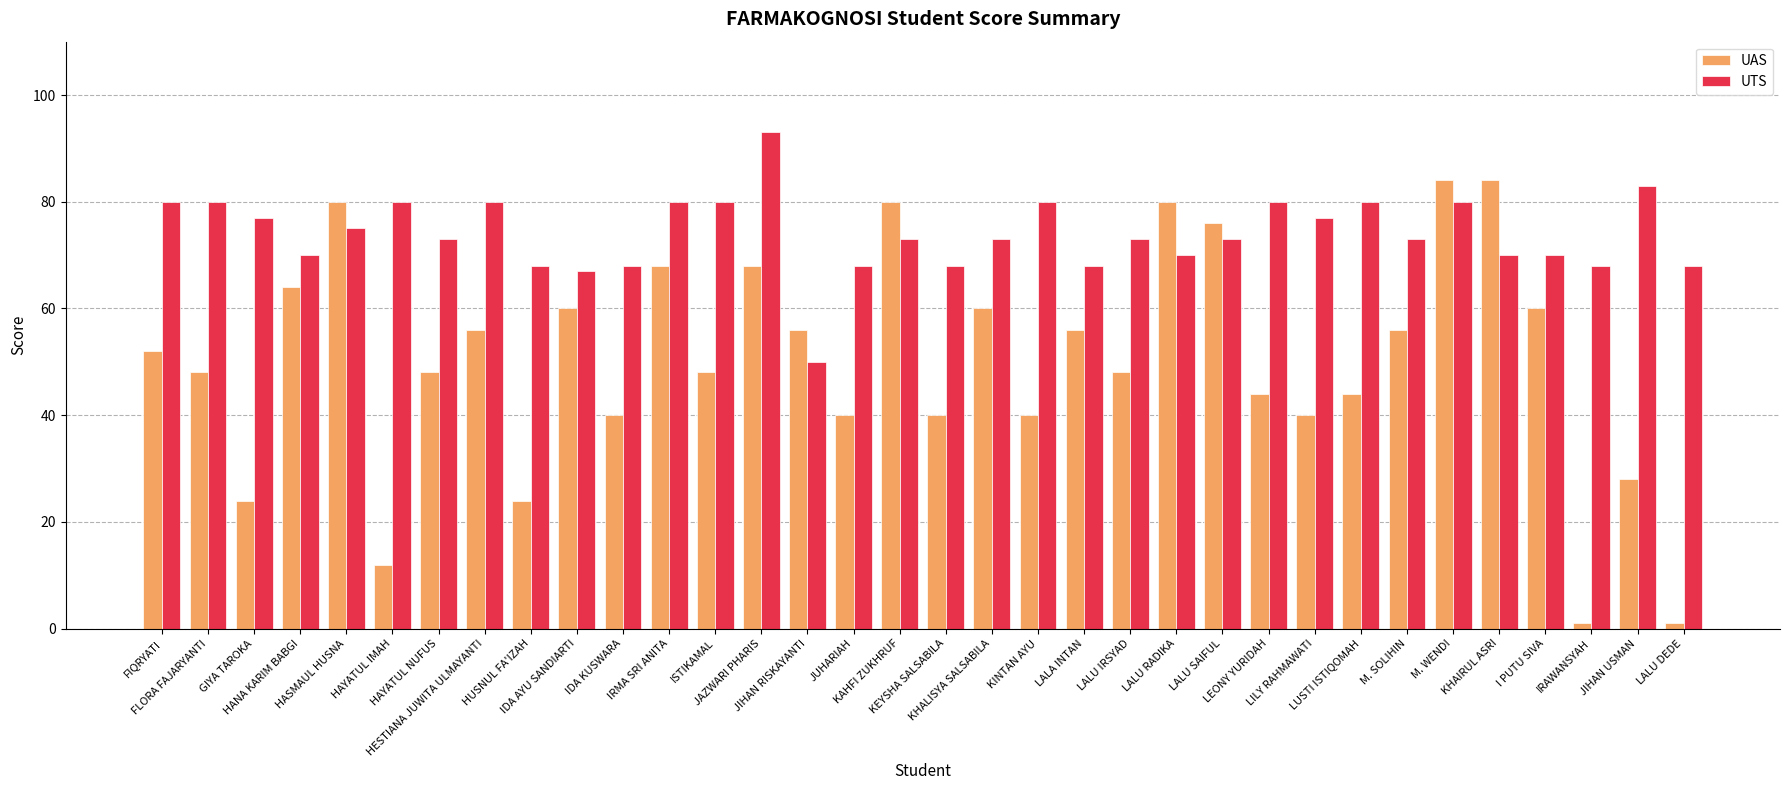

What is the minimum value for UTS?

50